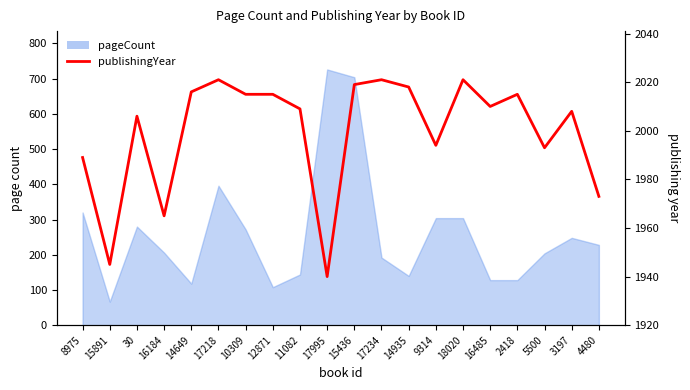

How many points are higher than both their immediate neighbors (excluding endpoints)?

6